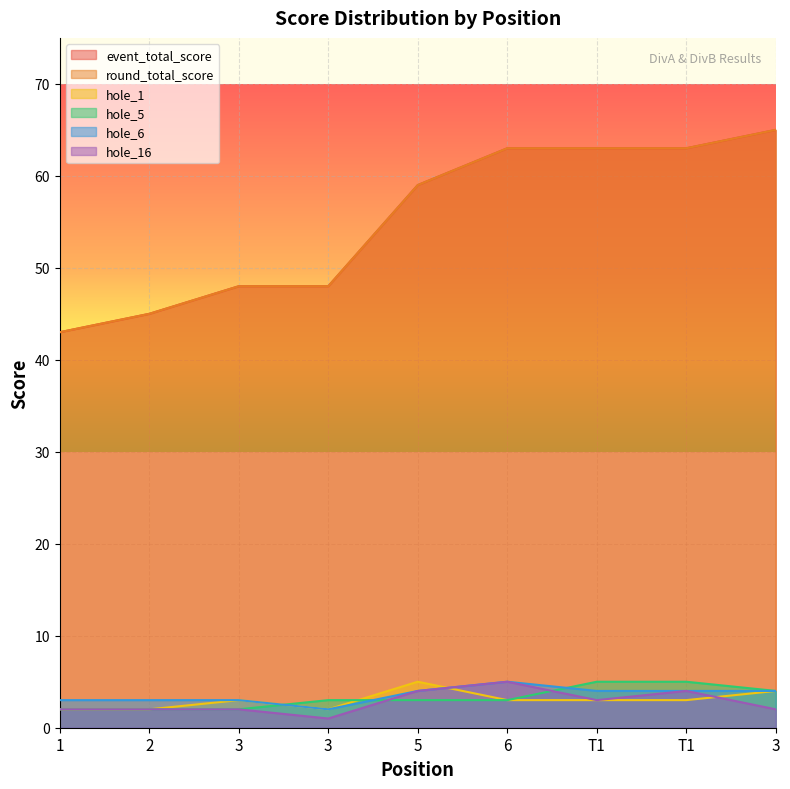

True or false: hole_5 has a value of 3 at 5.

True